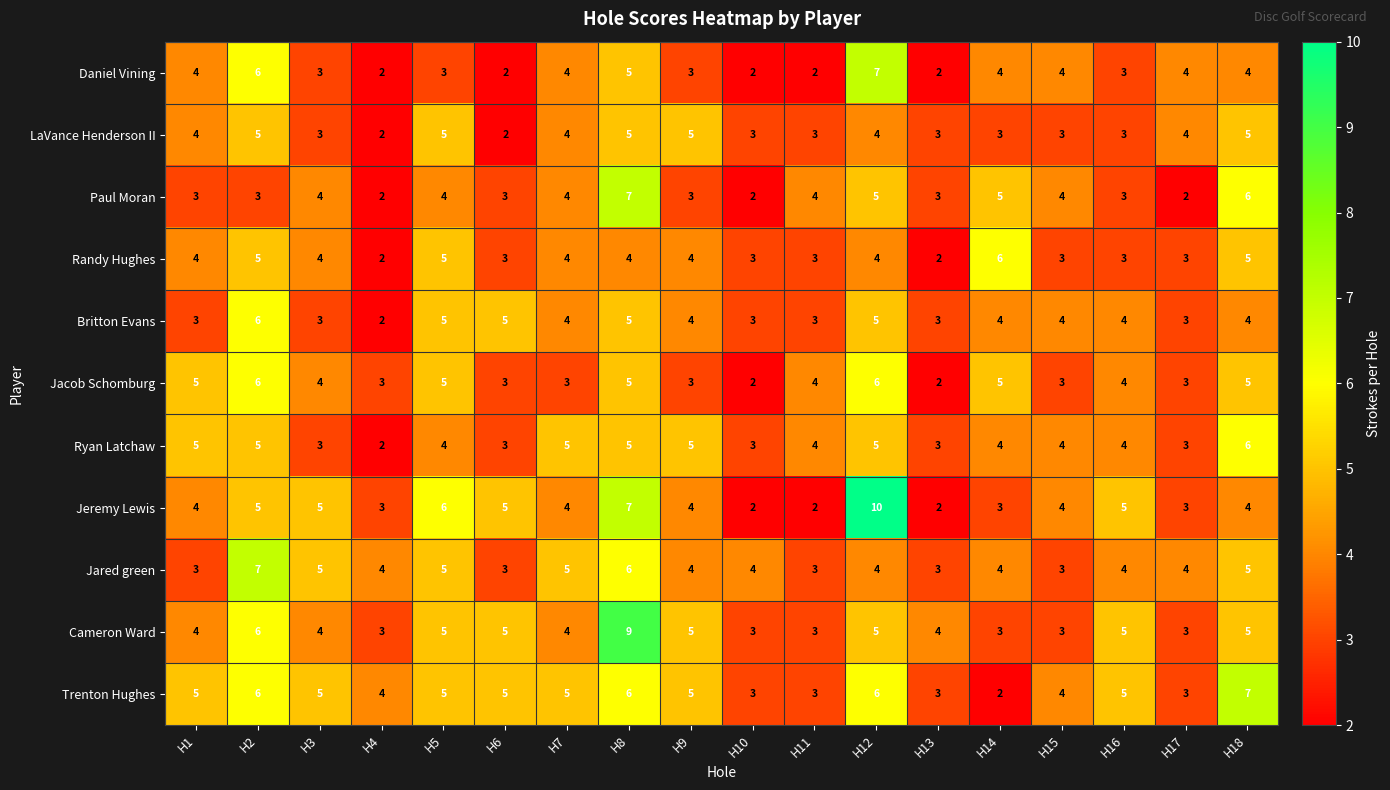

What is the sum of the Cameron Ward values at H18 and H1?

9